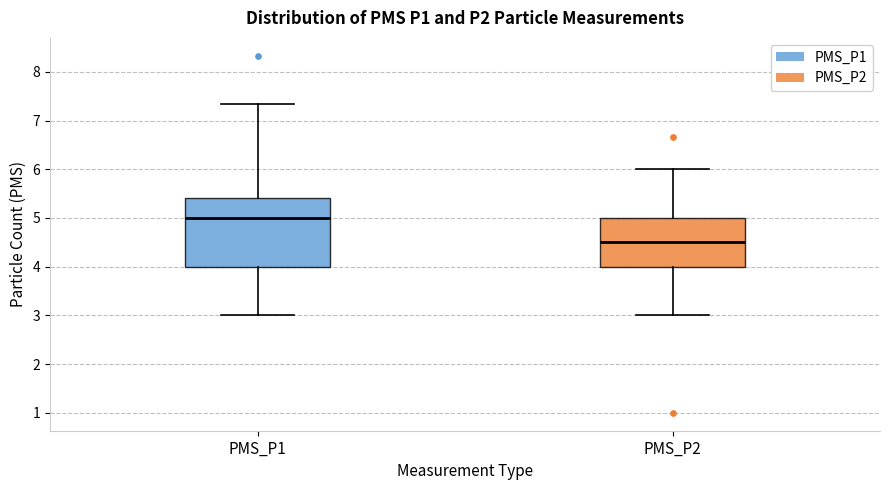

Reading left to right, read every box against the y-axis: the position of its median line, the range the box covers, and the ends of its whiskers. The values are not printed on the chart, so give them approximately, as read against the axis.

PMS_P1: median 5.0, box 4.0 to 5.4, whiskers 3.0 to 7.3
PMS_P2: median 4.5, box 4.0 to 5.0, whiskers 3.0 to 6.0